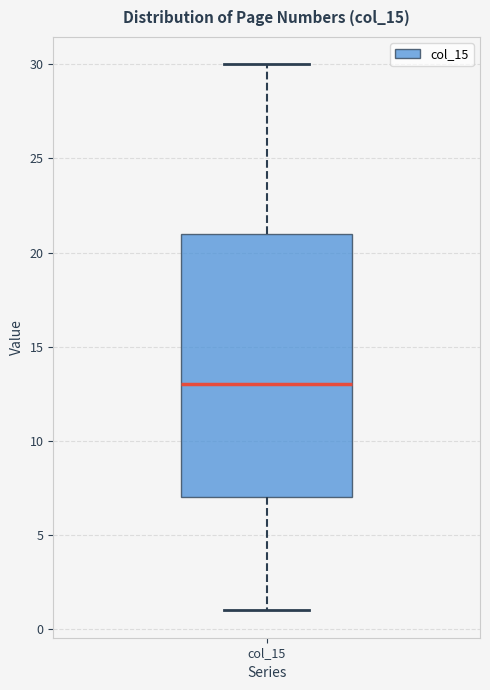

Where does the upper whisker of the box for col_15 end on the y-axis? The values are not printed on the chart, so give them approximately, as read against the axis.

30